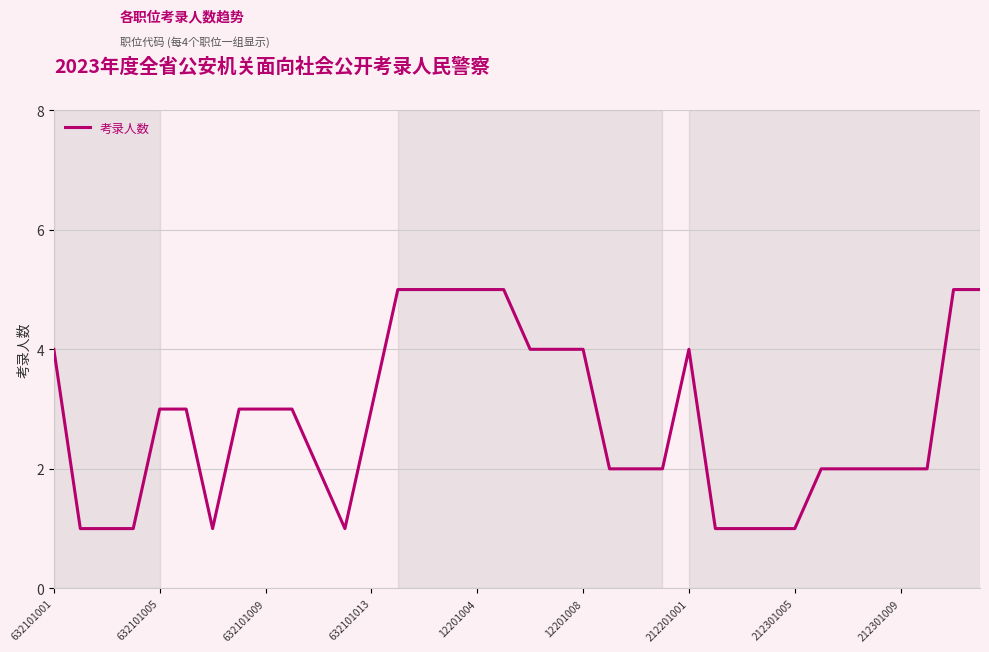

What is the difference between the second highest and second lowest values?

4